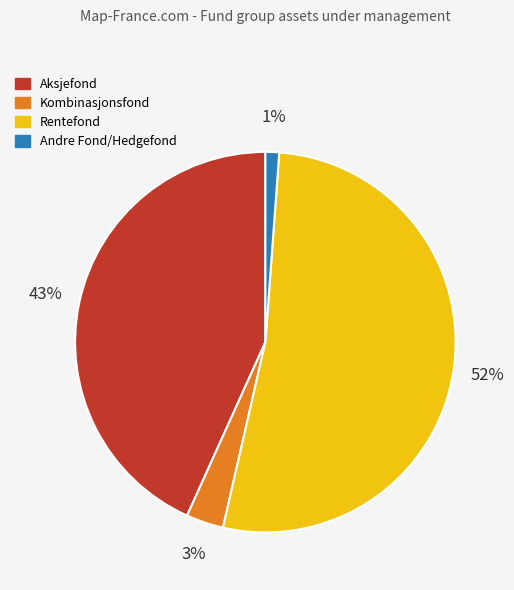

Rank the categories by value from highest to lowest.

Rentefond, Aksjefond, Kombinasjonsfond, Andre Fond/Hedgefond